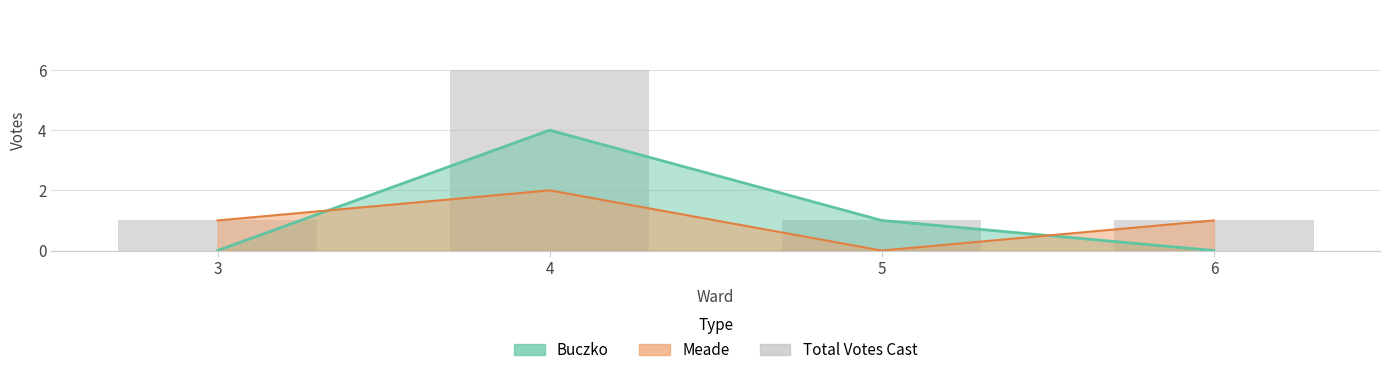

The chart shows a value of 1 at 6. True or false?

True